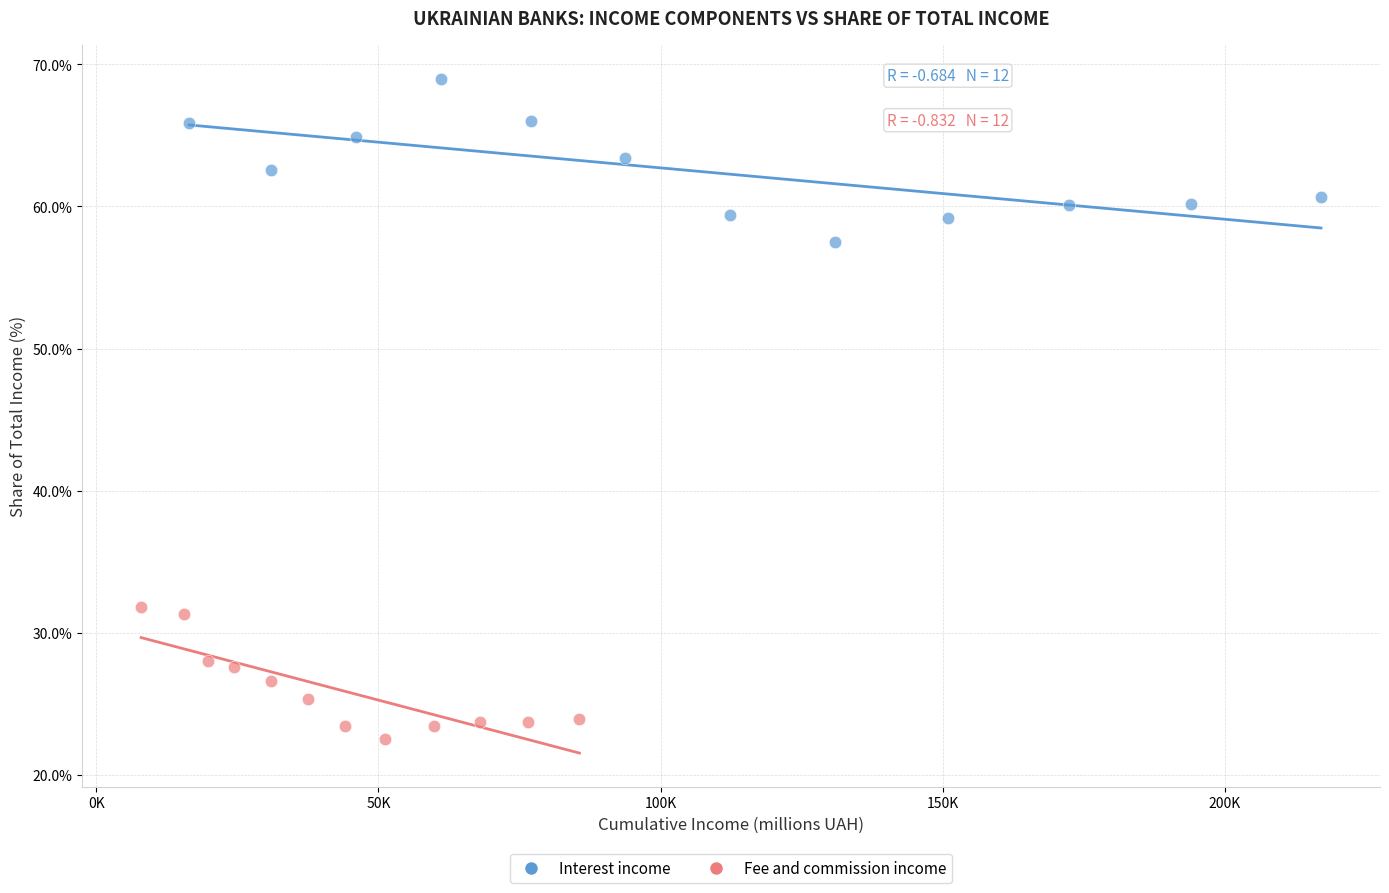

Which series contains the highest Y value?

Interest income